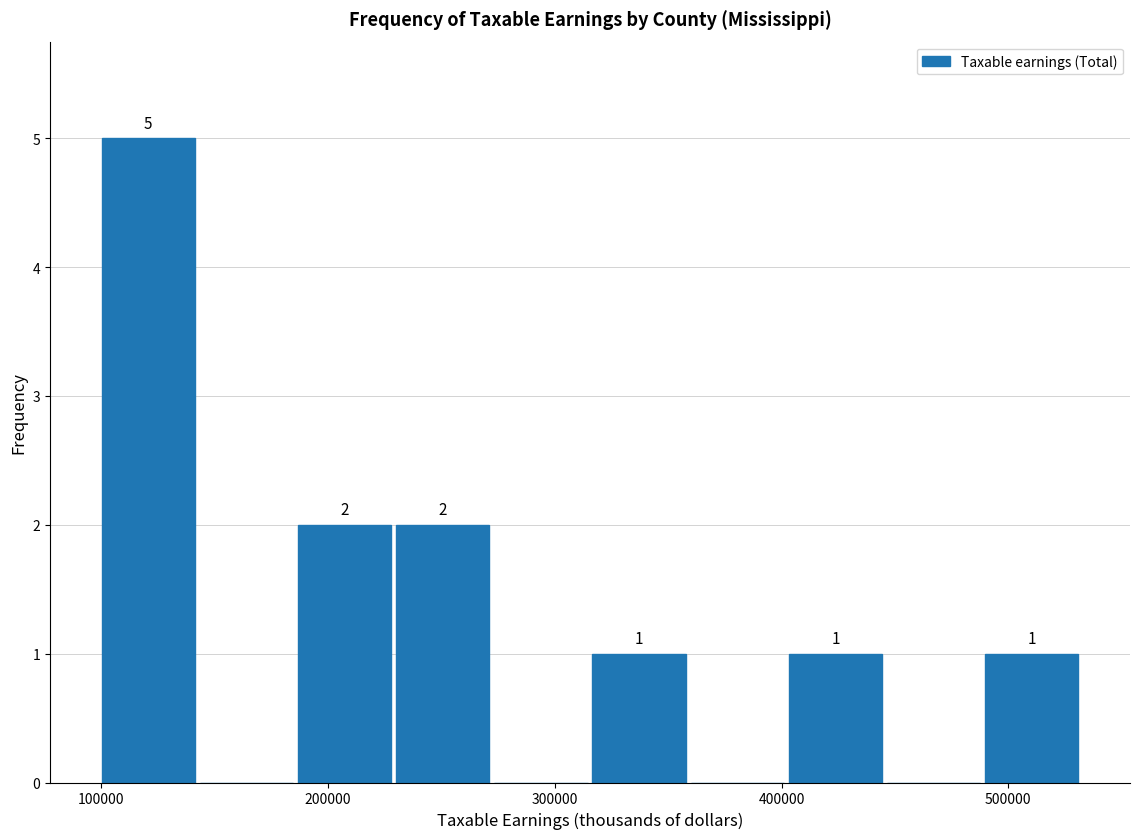

Which range on the x-axis has the tallest bar?

100000 to 140000